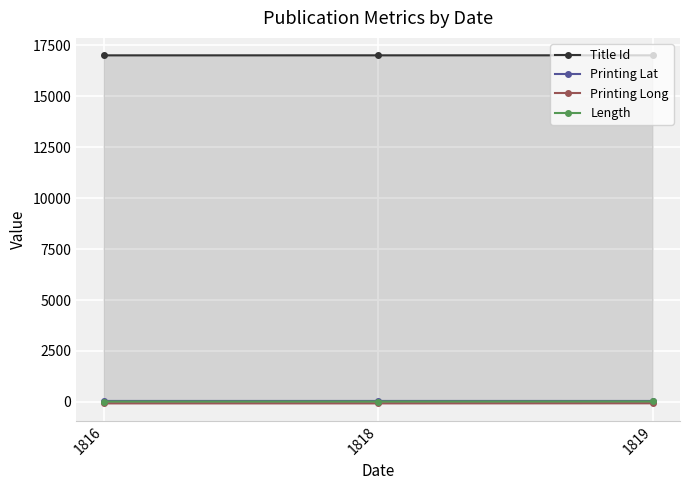

Count the number of data series in this chart.

4